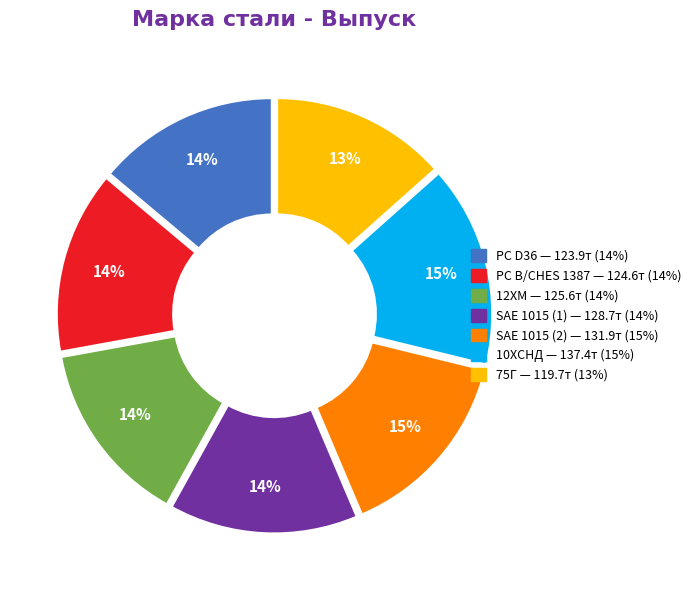

Approximately how many times larger is the value at 12ХМ compared to 10ХСНД?

0.9